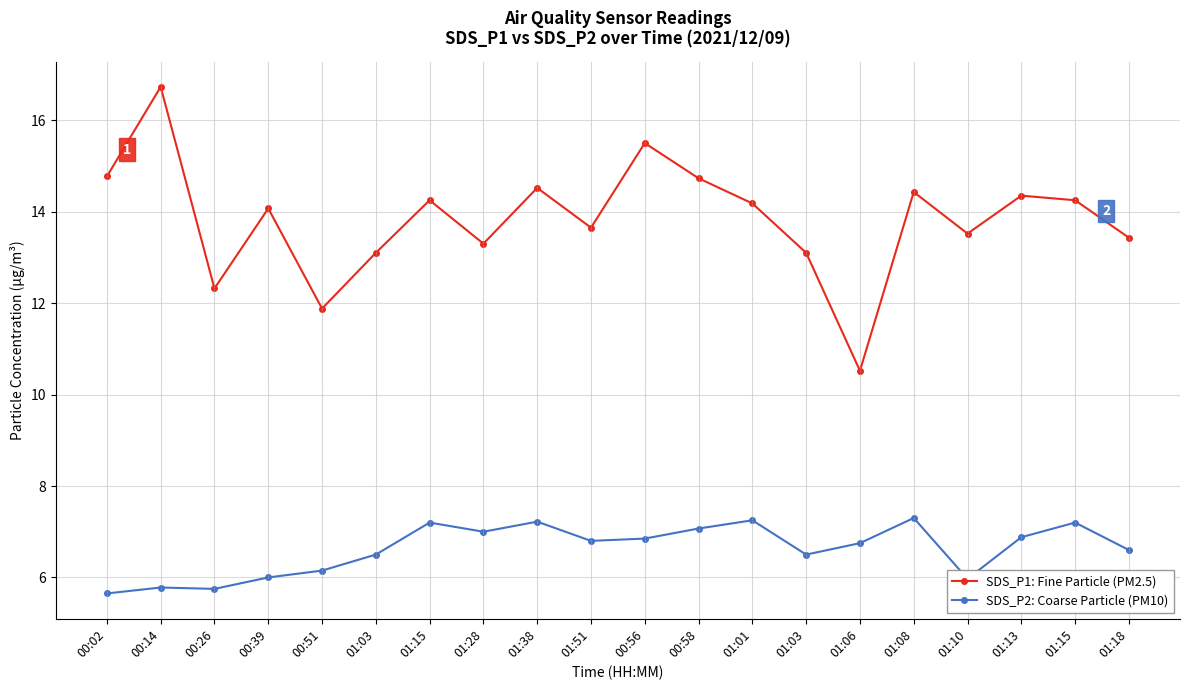

True or false: SDS_P1: Fine Particle (PM2.5) and SDS_P2: Coarse Particle (PM10) cross at least once.

False